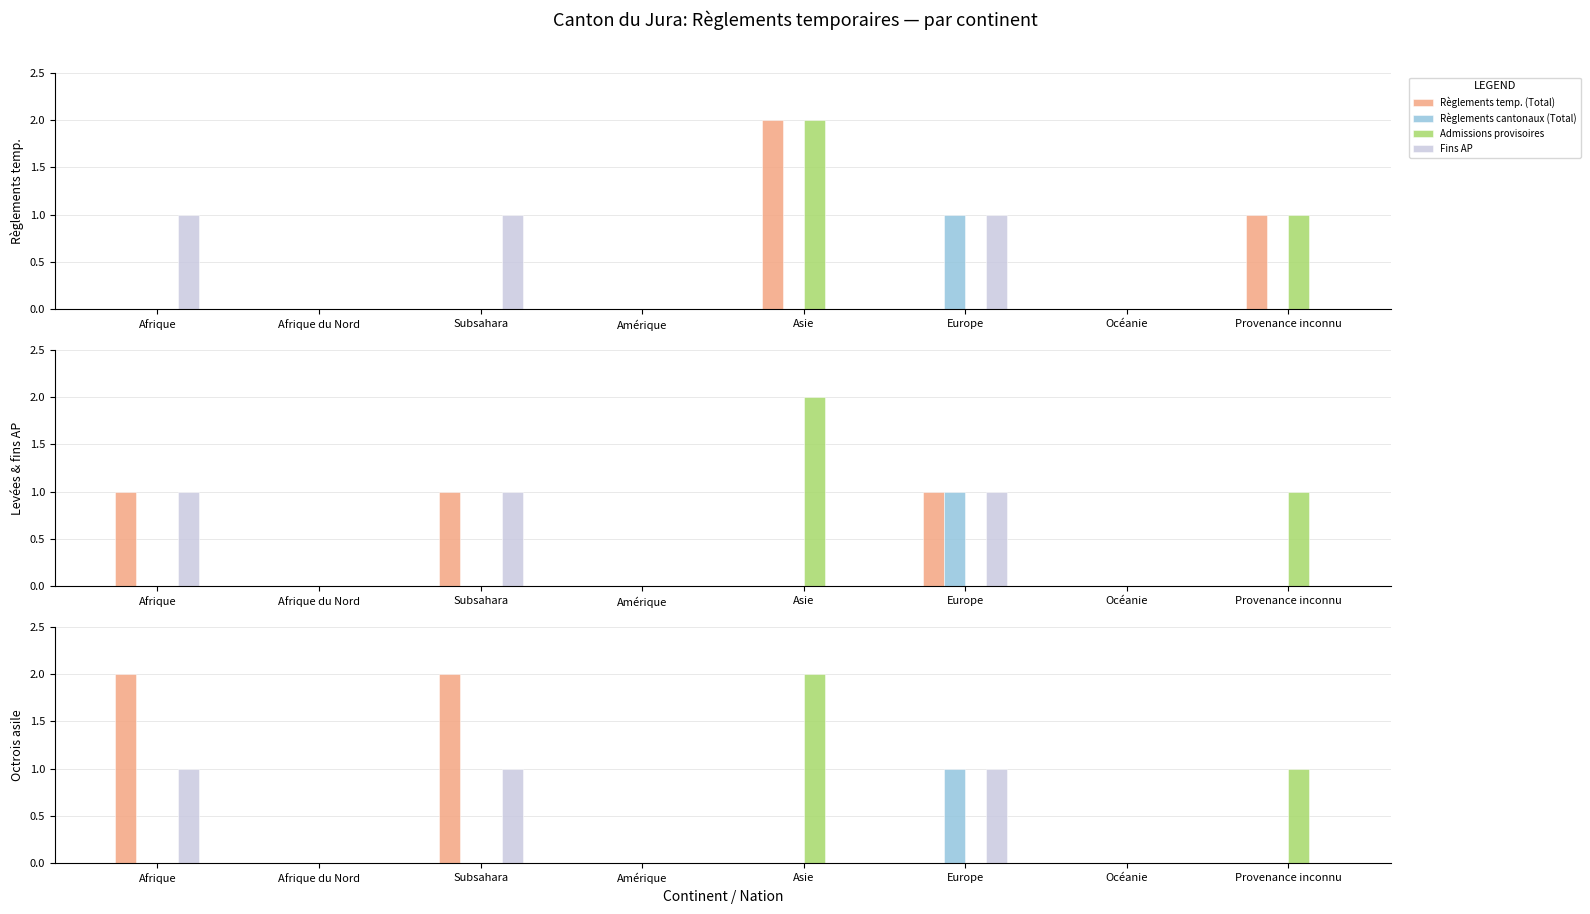

Which category has the highest value in the Fins AP series?

Afrique